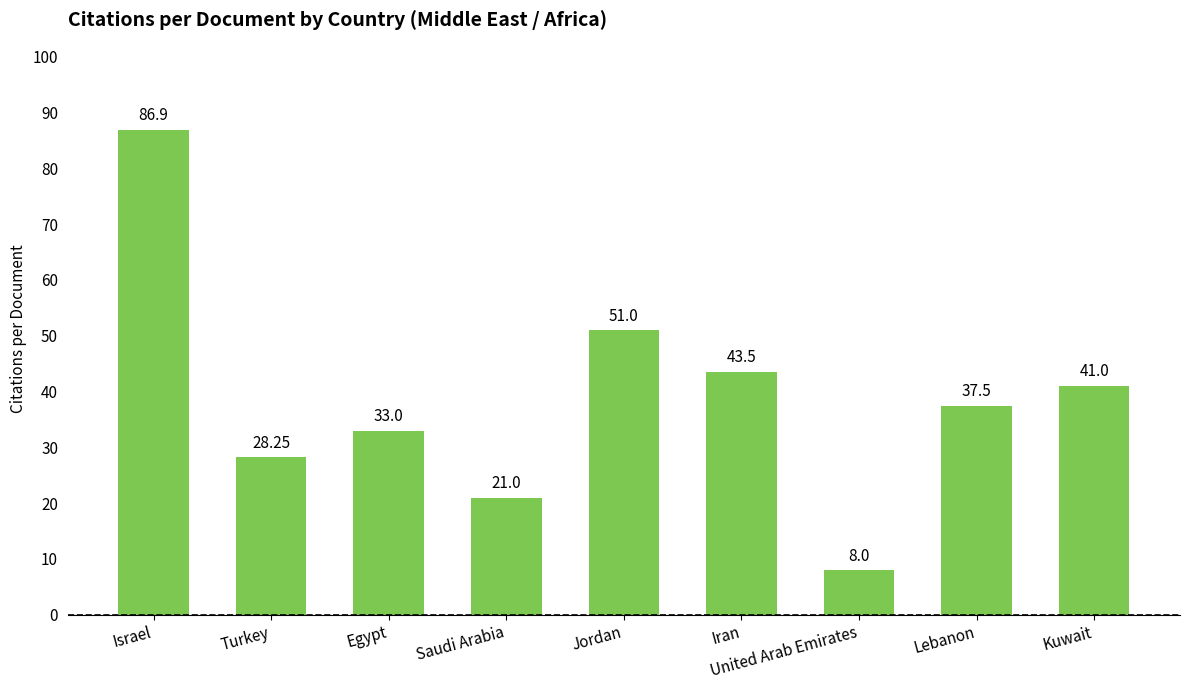

How many distinct data groups are displayed?

1